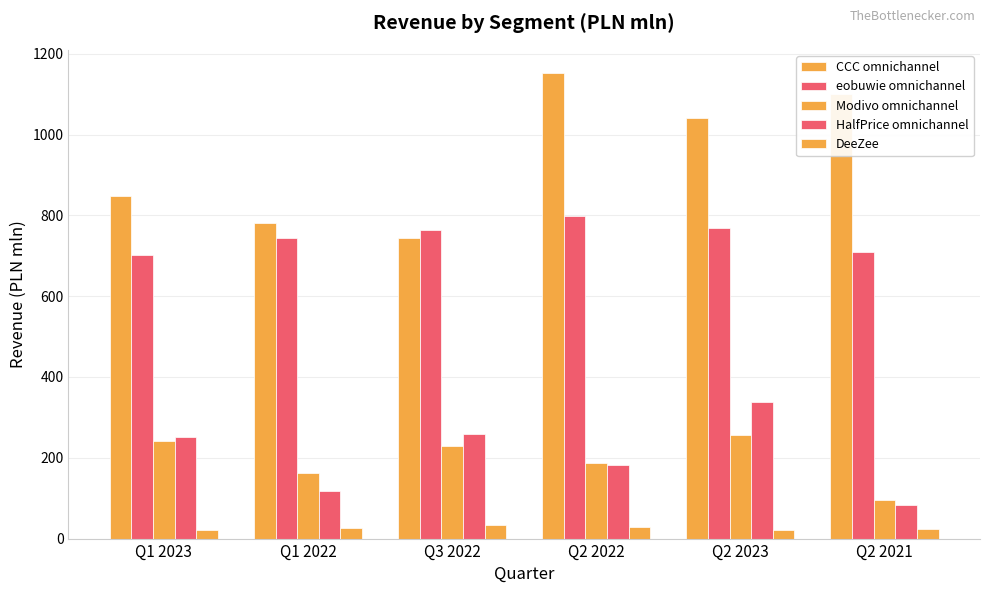

The HalfPrice omnichannel series shows 83.4 at Q2 2022. True or false?

False